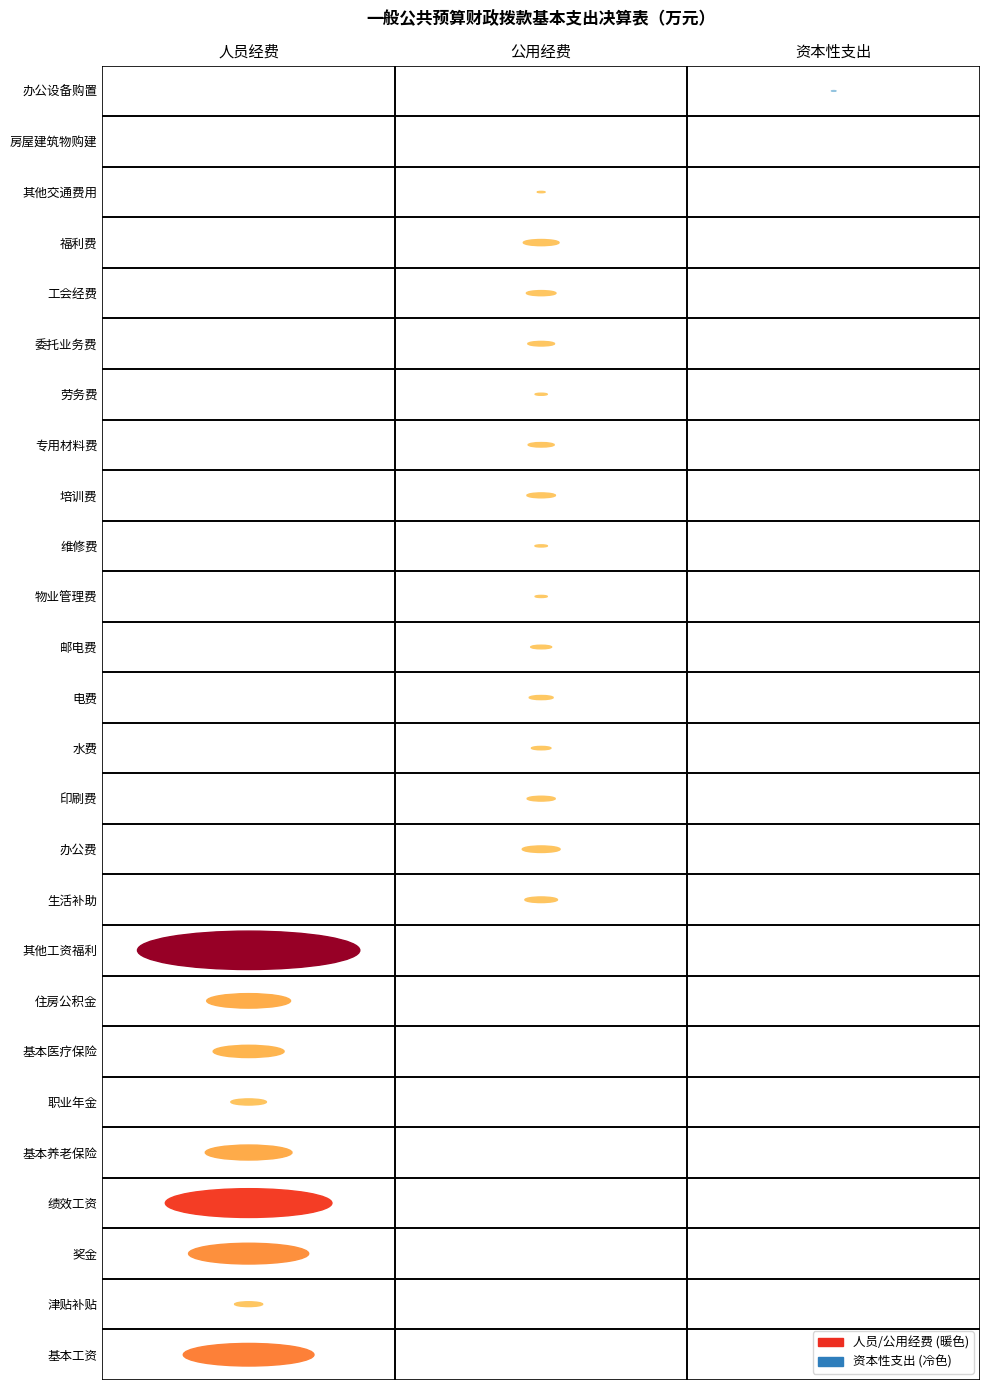

Reading left to right, transcribe all the data shown in this chart.

基本工资: 174.9	0.0	0.0
津贴补贴: 8.1	0.0	0.0
奖金: 147.8	0.0	0.0
绩效工资: 284.2	0.0	0.0
基本养老保险: 77.0	0.0	0.0
职业年金: 13.0	0.0	0.0
基本医疗保险: 51.5	0.0	0.0
住房公积金: 72.0	0.0	0.0
其他工资福利: 506.0	0.0	0.0
生活补助: 0.0	10.9	0.0
办公费: 0.0	14.7	0.0
印刷费: 0.0	8.1	0.0
水费: 0.0	3.9	0.0
电费: 0.0	5.9	0.0
邮电费: 0.0	4.5	0.0
物业管理费: 0.0	1.5	0.0
维修费: 0.0	1.6	0.0
培训费: 0.0	8.3	0.0
专用材料费: 0.0	7.0	0.0
劳务费: 0.0	1.5	0.0
委托业务费: 0.0	7.3	0.0
工会经费: 0.0	9.0	0.0
福利费: 0.0	13.1	0.0
其他交通费用: 0.0	0.6	0.0
房屋建筑物购建: 0.0	0.0	0.0
办公设备购置: 0.0	0.0	0.2